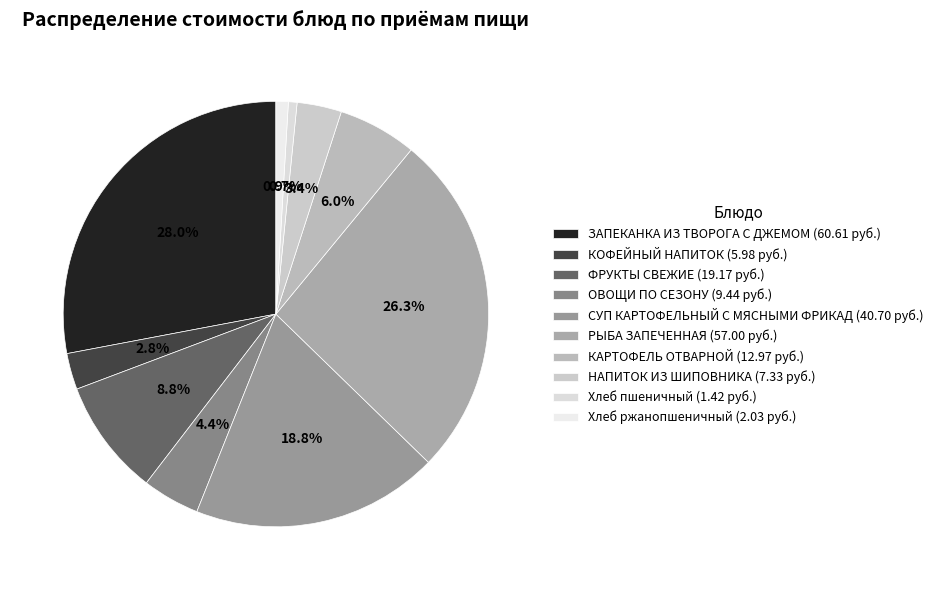

Count the number of slices in the pie.

10